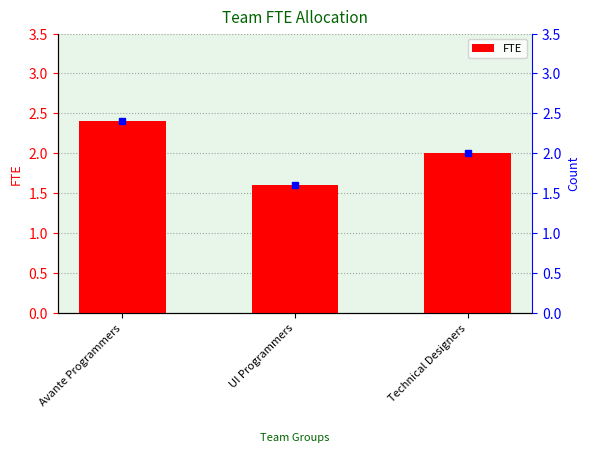

What is the approximate value at Avante Programmers?

2.4